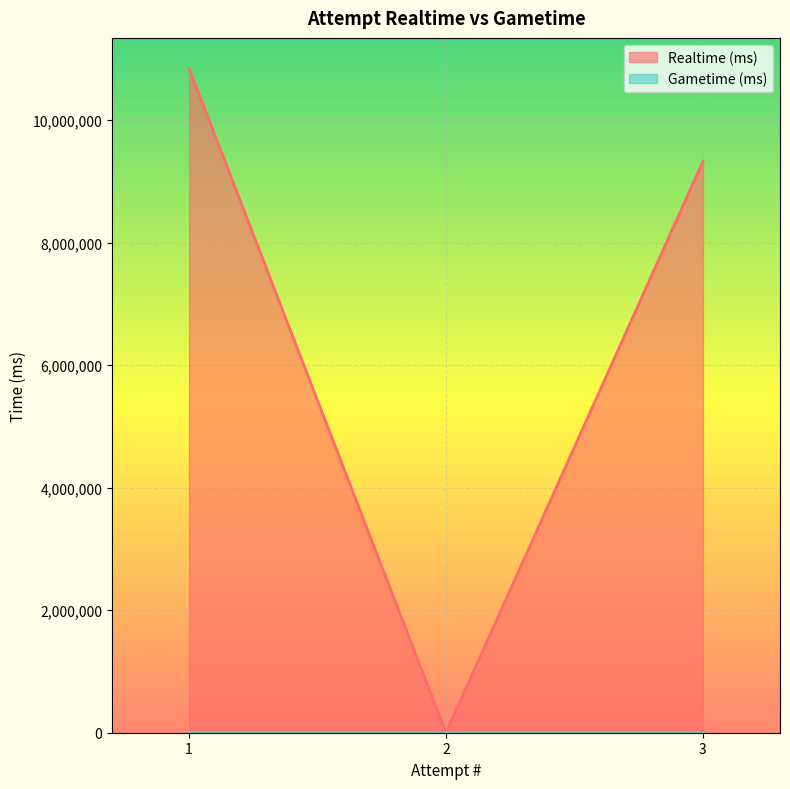

Reading left to right, extract all data points from this chart.

1=10840886	2=0	3=9326357